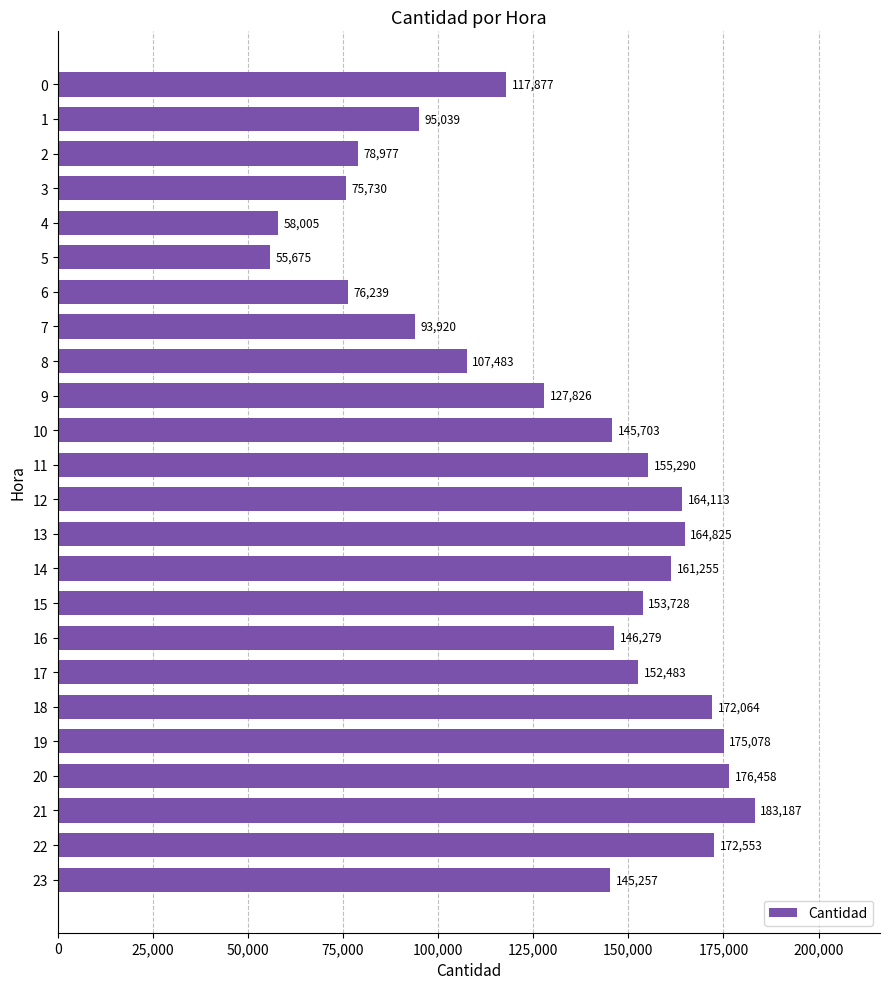

What is the value of the 11th bar from the top?

145703